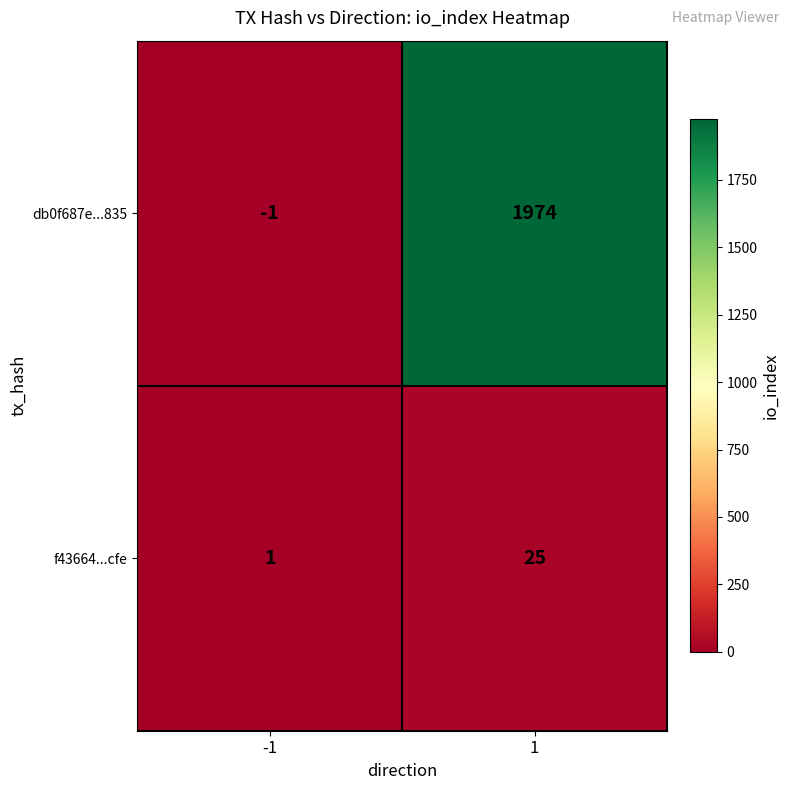

The db0f687e...835 series shows 2787 at 1. True or false?

False